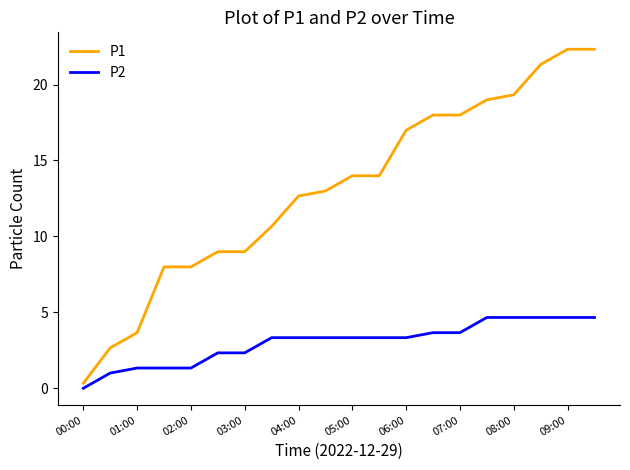

What is the difference between the maximum and minimum values in the P1 series?

22.0